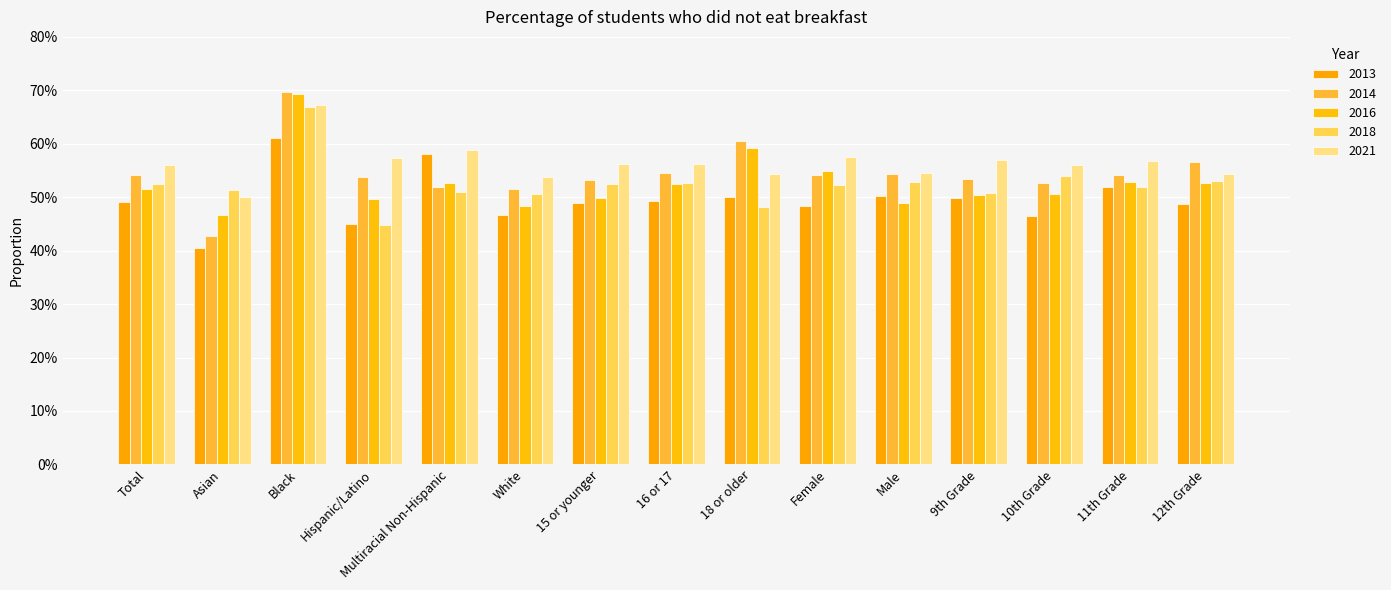

Which series has the widest spread of values?

2014